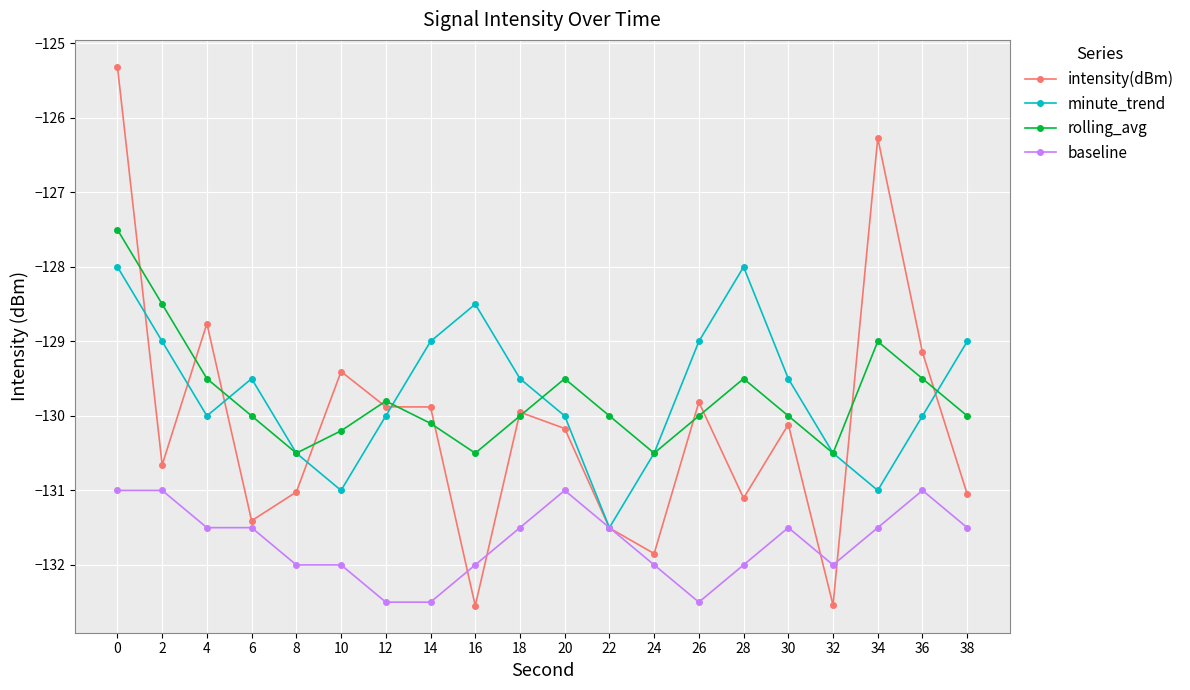

What is the total value across all series at 34?

-517.8